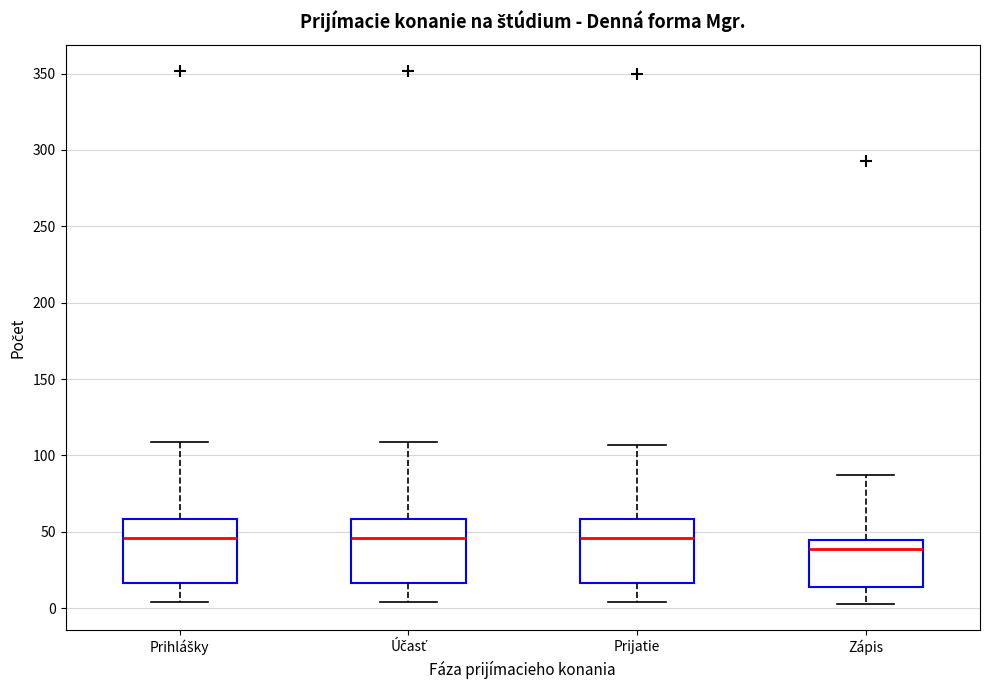

Where does the median line of the box for Prijatie sit on the y-axis? The values are not printed on the chart, so give them approximately, as read against the axis.

45